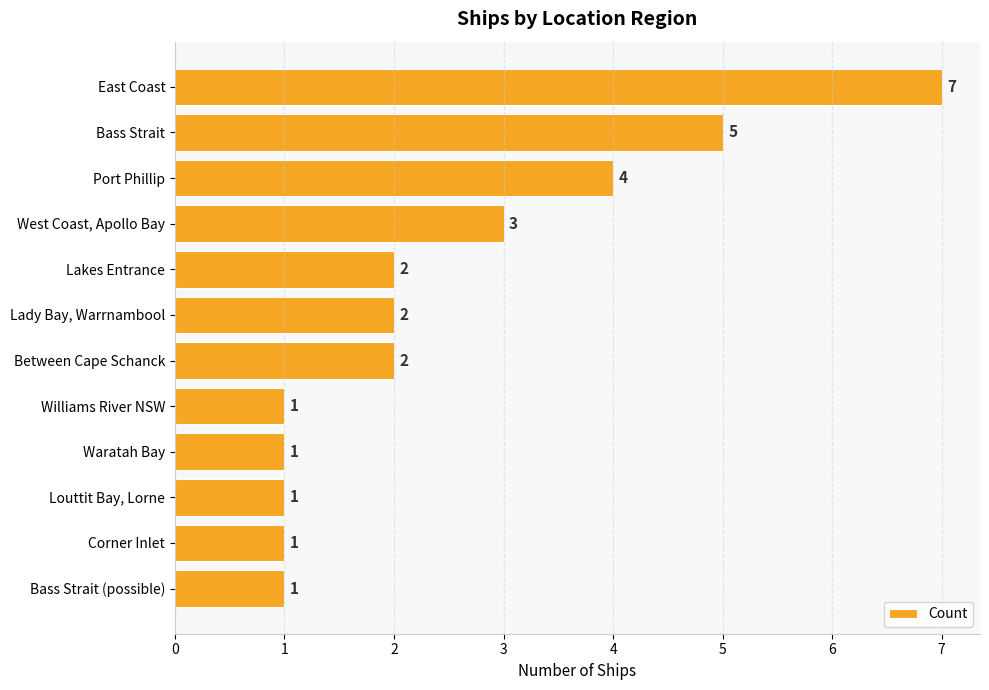

How many data points are less than 2?

5